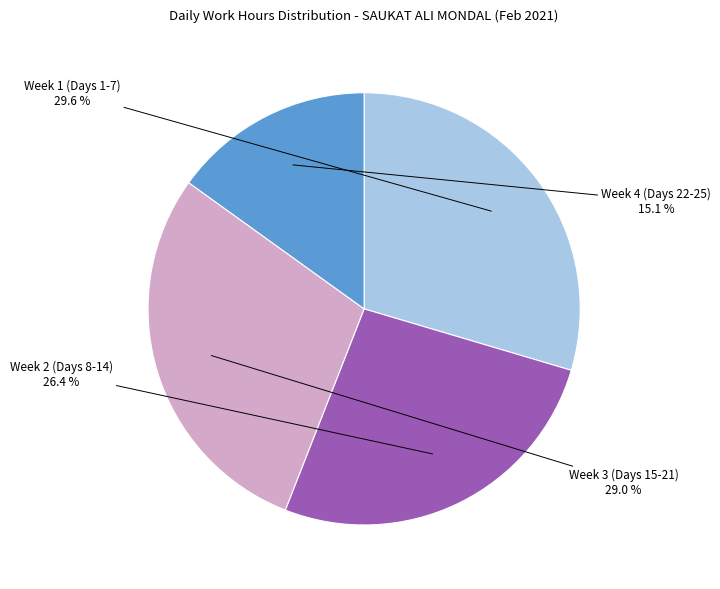

Does any single category account for the majority?

No